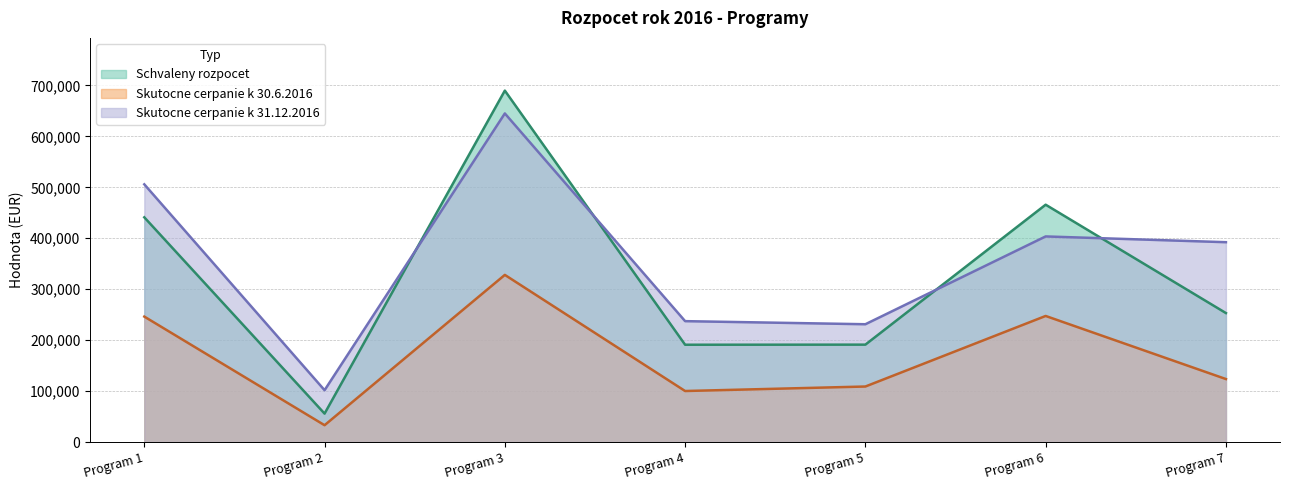

List the series in order of their overall mean, highest first.

Skutocne cerpanie k 31.12.2016, Schvaleny rozpocet, Skutocne cerpanie k 30.6.2016